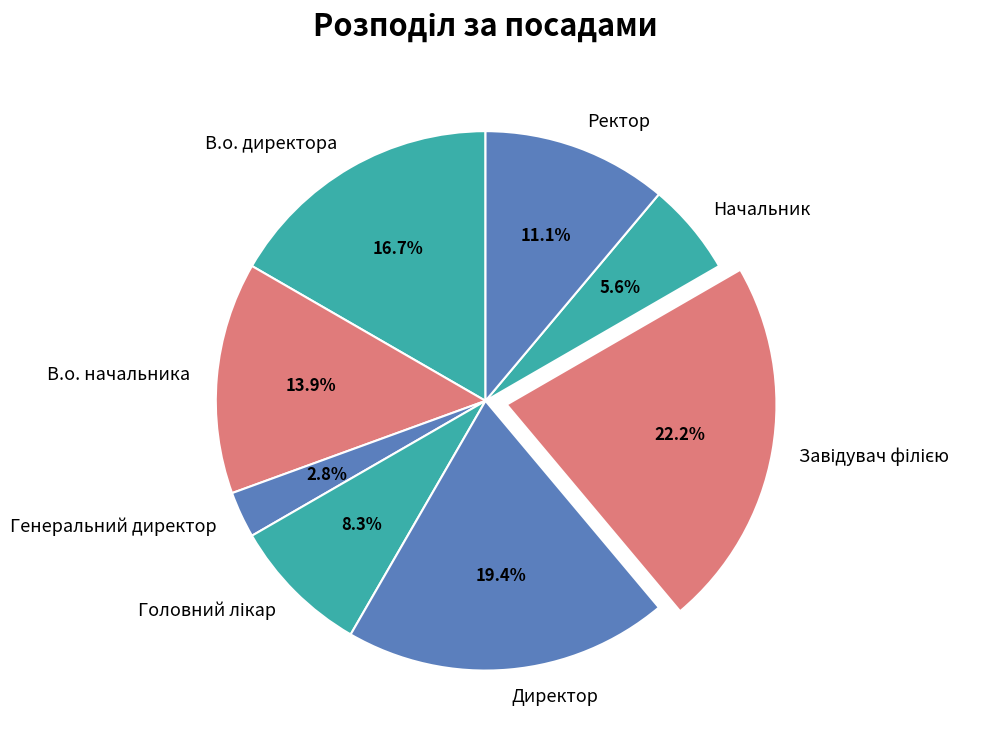

How many segments does this pie chart have?

8